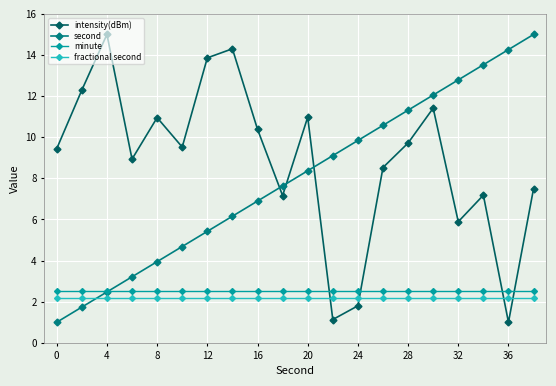

True or false: fractional second and intensity(dBm) cross at least once.

True